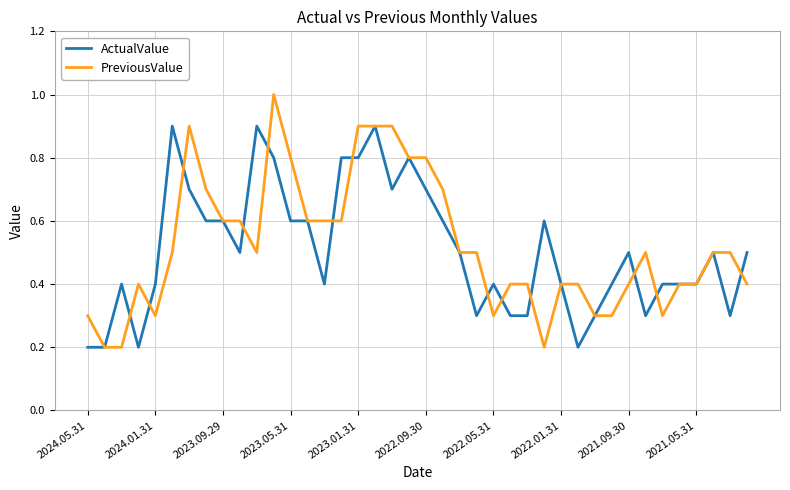

List the series in order of their peak value, highest first.

PreviousValue, ActualValue